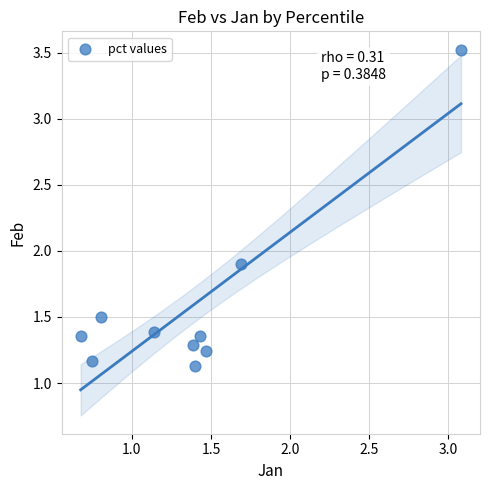

What is the range of X values (max minus min)?

2.4